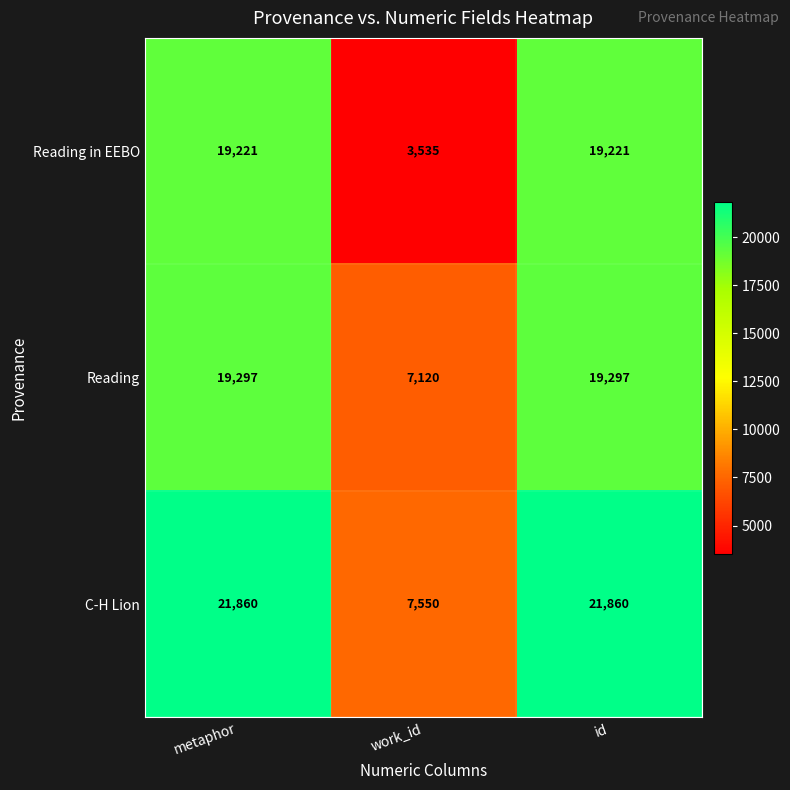

What is the difference between the Reading in EEBO values at work_id and id?

15686